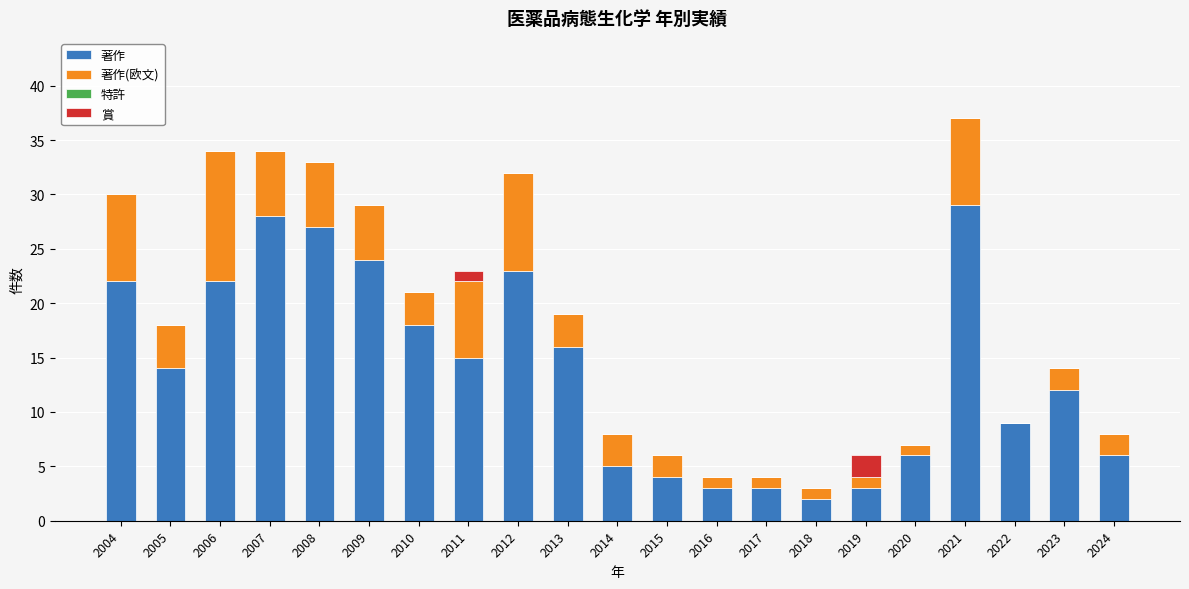

True or false: 著作 has a value of 22 at 2013.

False